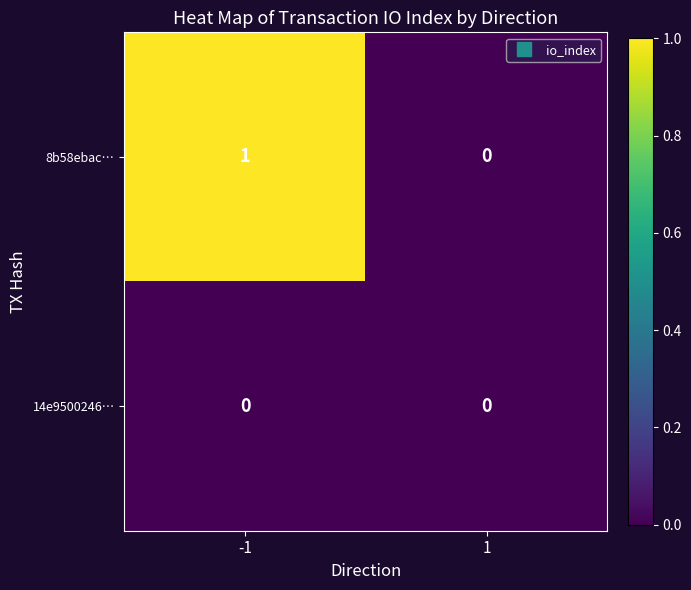

What is the spread (max minus min) of values at -1?

1